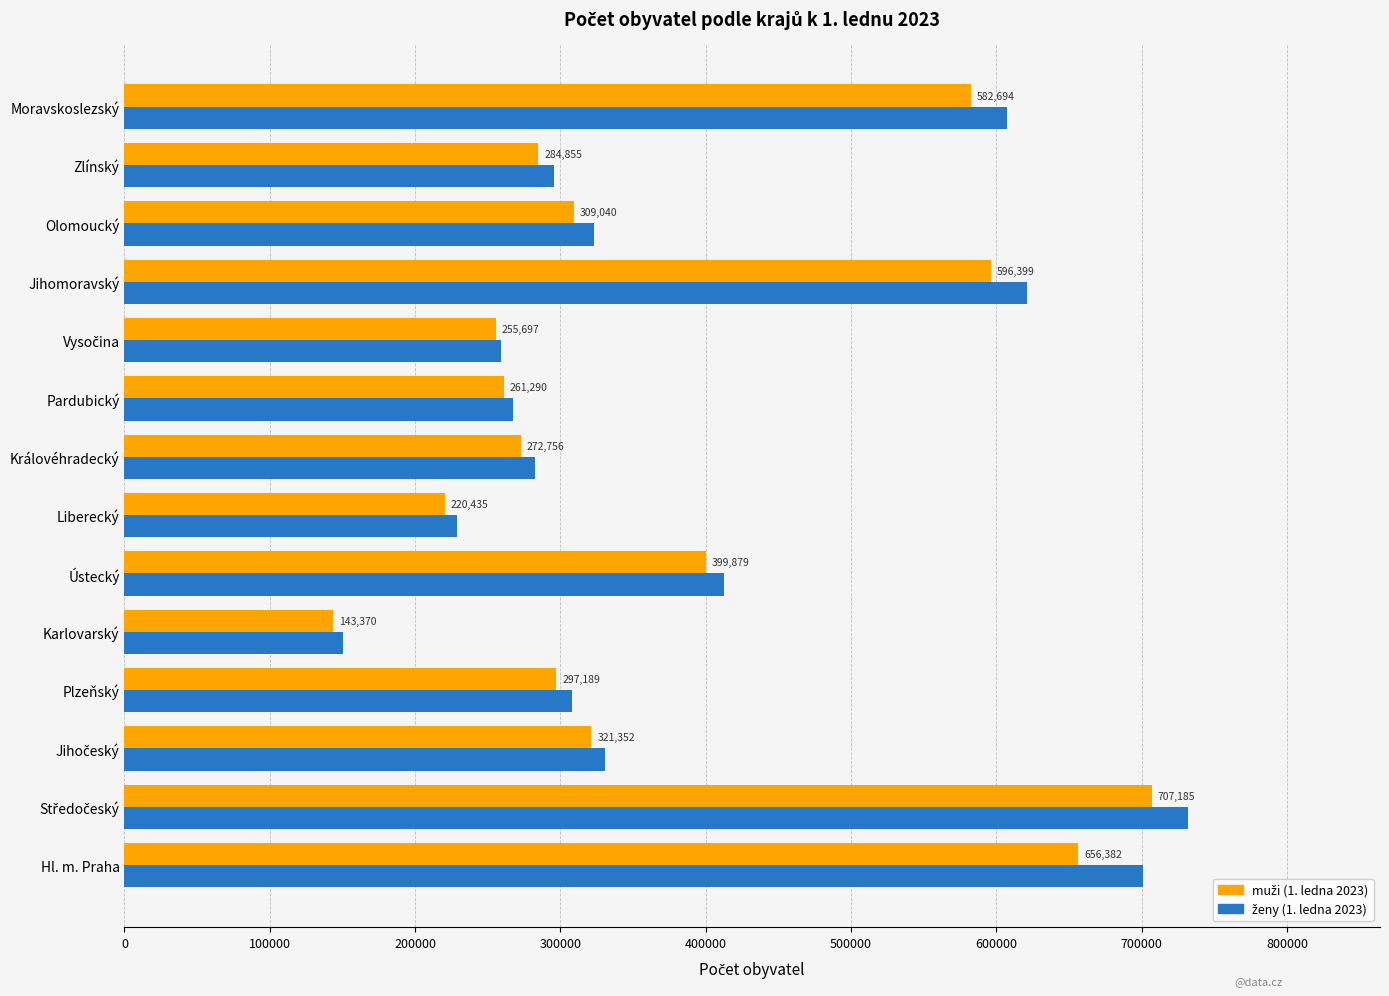

What is the total value across all series at Ústecký?

812337